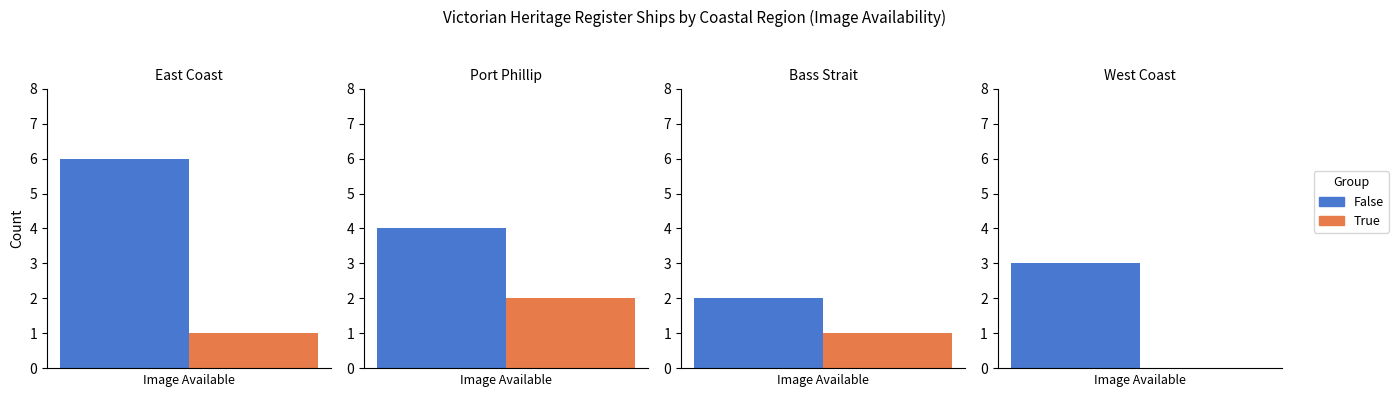

Which series has the largest range (max minus min)?

False